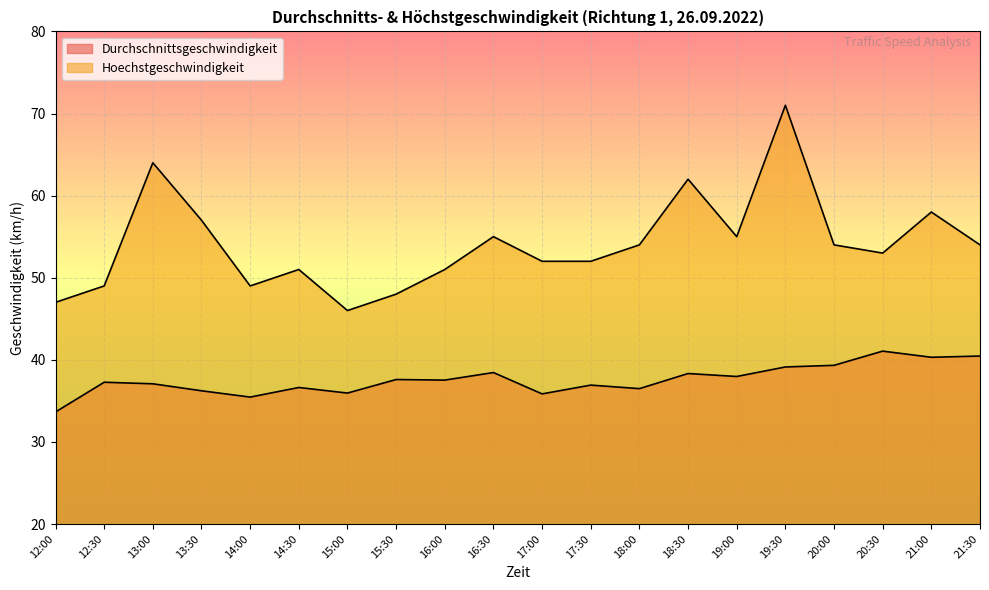

At which label does Durchschnittsgeschwindigkeit reach its peak?

20:30